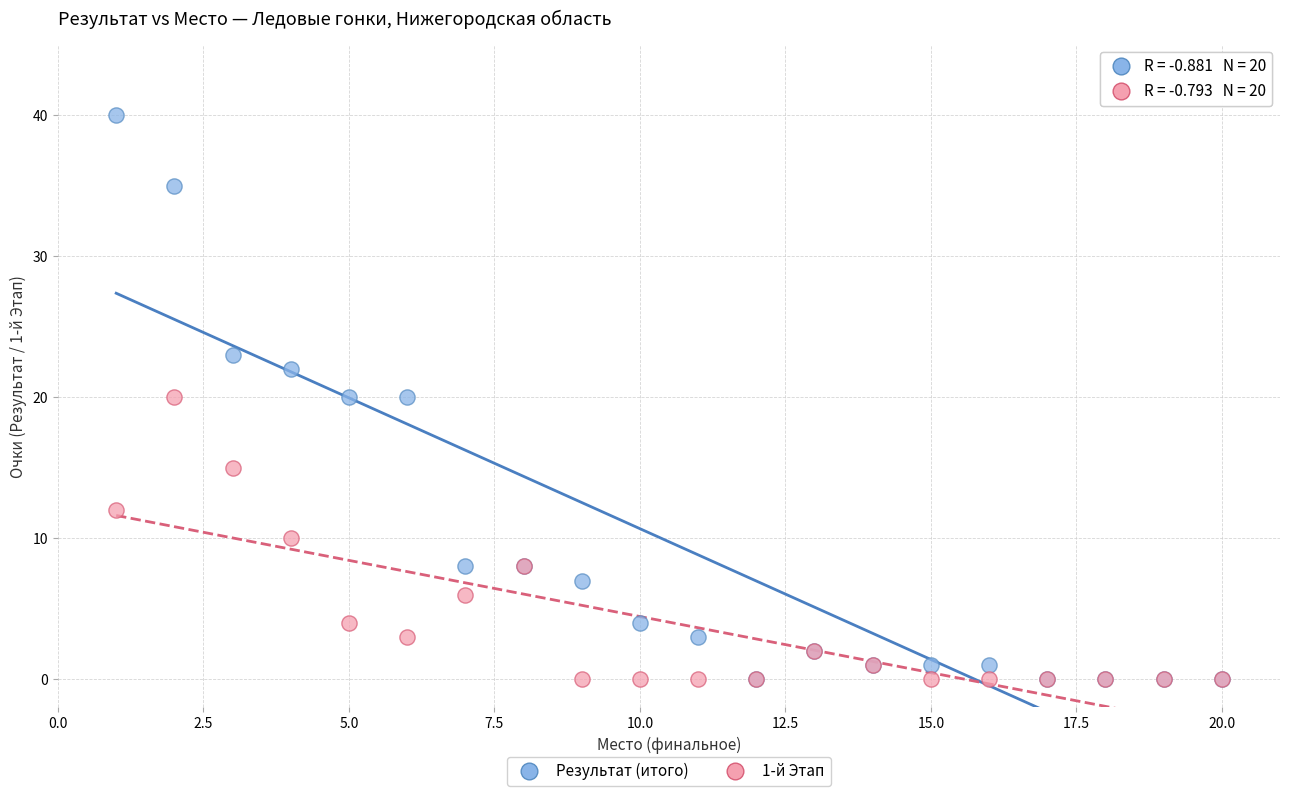

What are all the series names shown in the legend?

Результат (итого), 1-й Этап